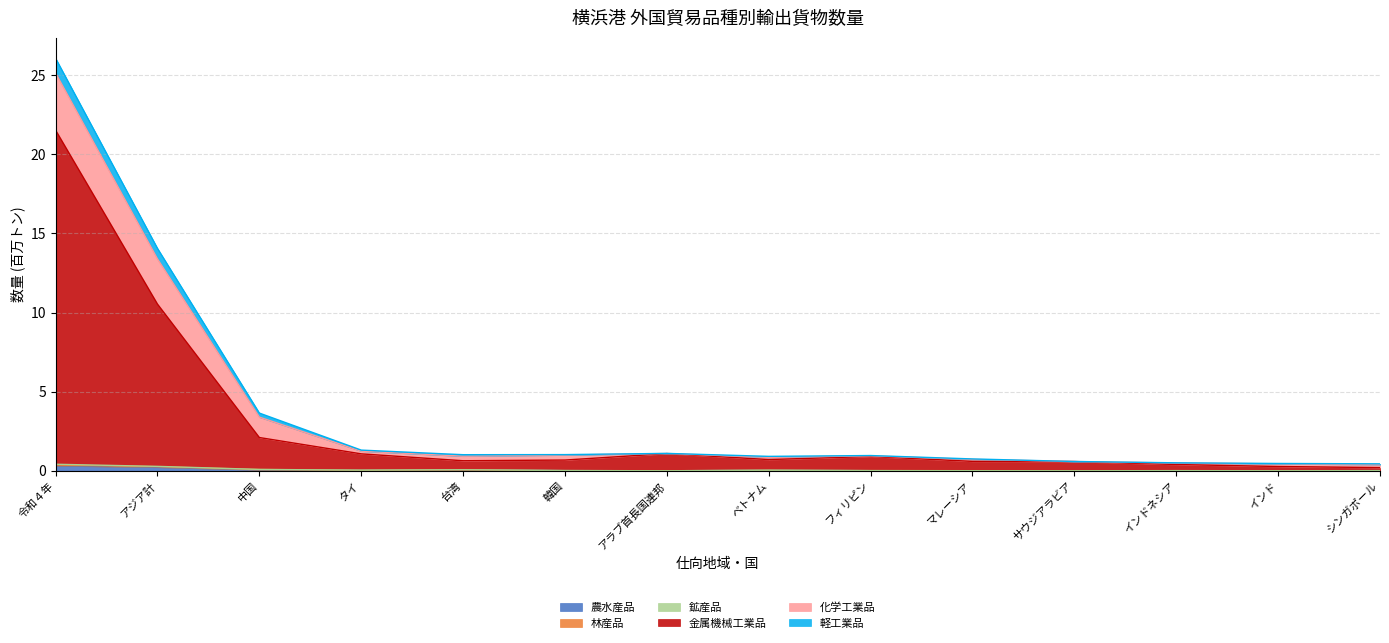

At which category is the sum across all series the highest?

令和４年